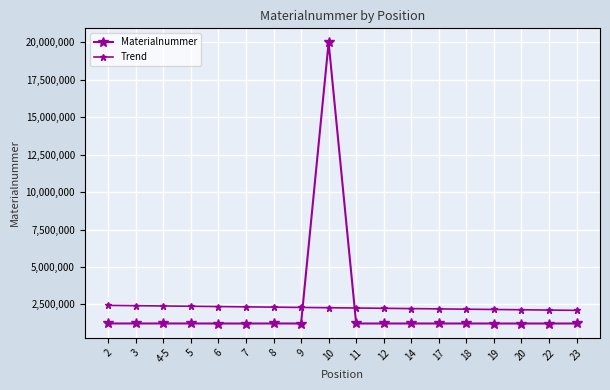

Reading left to right, list all the values displayed in this chart.

Materialnummer: 2=1225150.0	3=1225151.0	4-5=1225152.0	5=1225053.0	6=1222126.0	7=1221624.0	8=1225153.0	9=1222709.0	10=20002952.0	11=1223511.0	12=1223510.0	14=1223513.0	17=1223517.0	18=1223518.0	19=1222125.0	20=1222453.0	22=1222130.0	23=1223535.0
Trend: 2=2432612.1	3=2413107.9	4-5=2393603.8	5=2374099.6	6=2354595.5	7=2335091.3	8=2315587.2	9=2296083.0	10=2276578.9	11=2257074.7	12=2237570.5	14=2218066.4	17=2198562.2	18=2179058.1	19=2159553.9	20=2140049.8	22=2120545.6	23=2101041.5